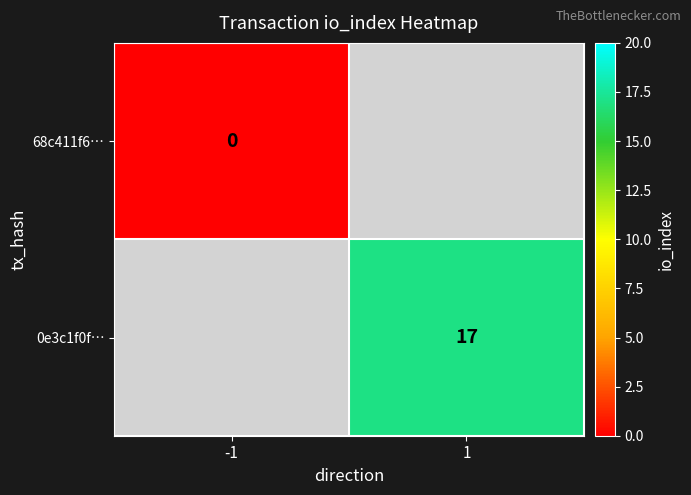

How many data points does each series have?

2